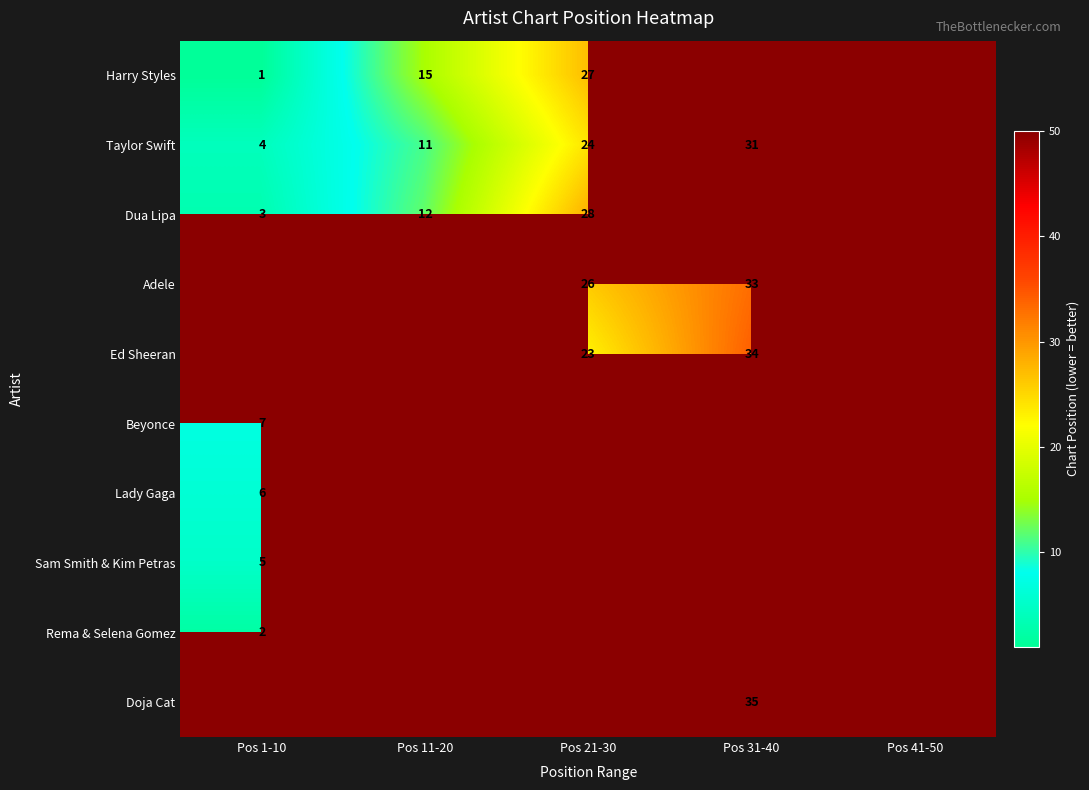

The Ed Sheeran series shows 34 at Pos 31-40. True or false?

True